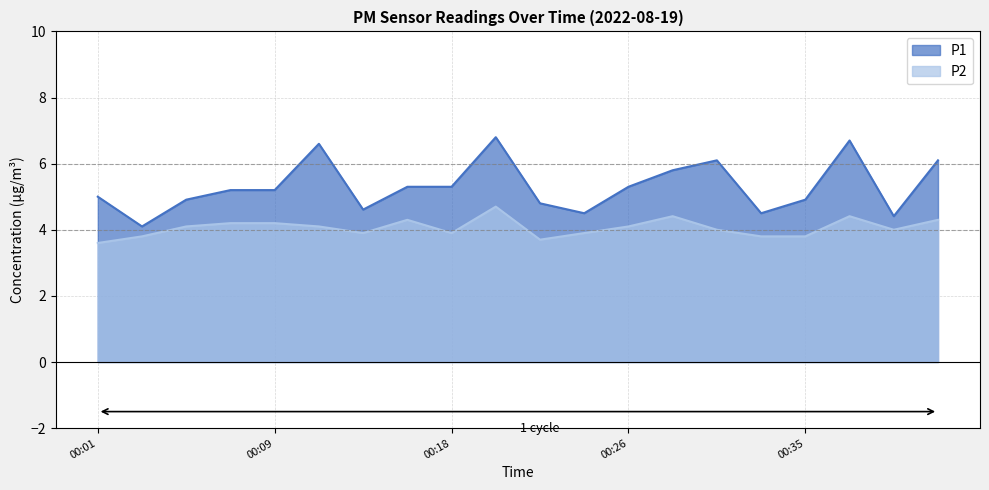

True or false: P2 and P1 intersect in this chart.

False